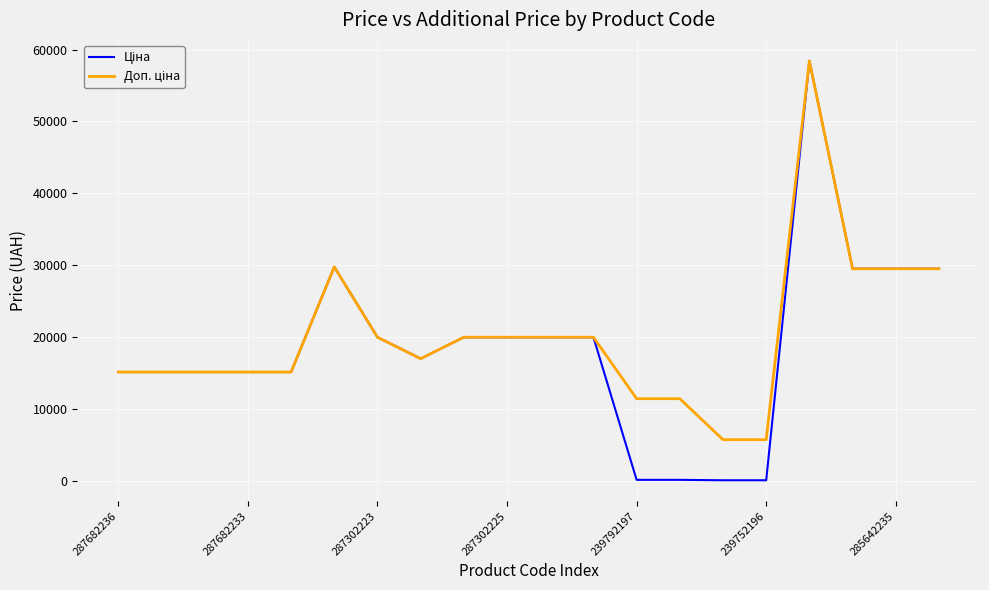

What is the greatest value displayed?

58426.5